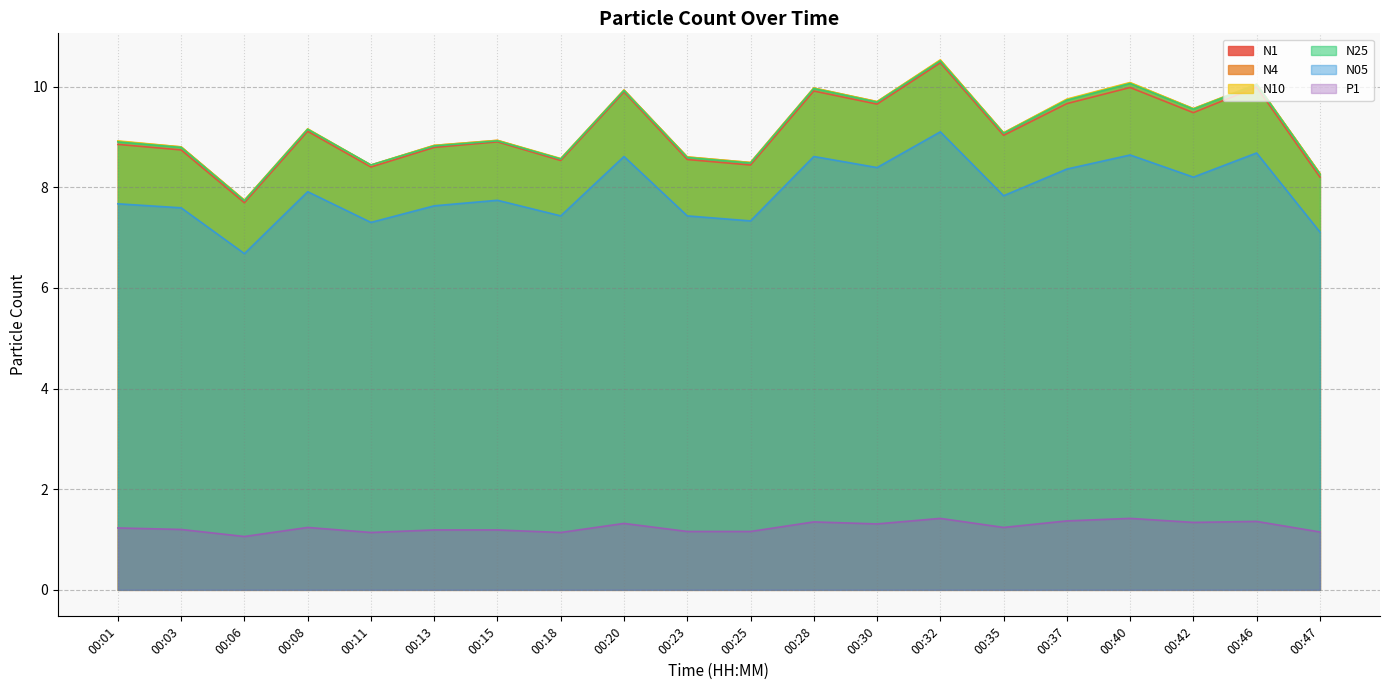

True or false: N10 and N05 cross at least once.

False